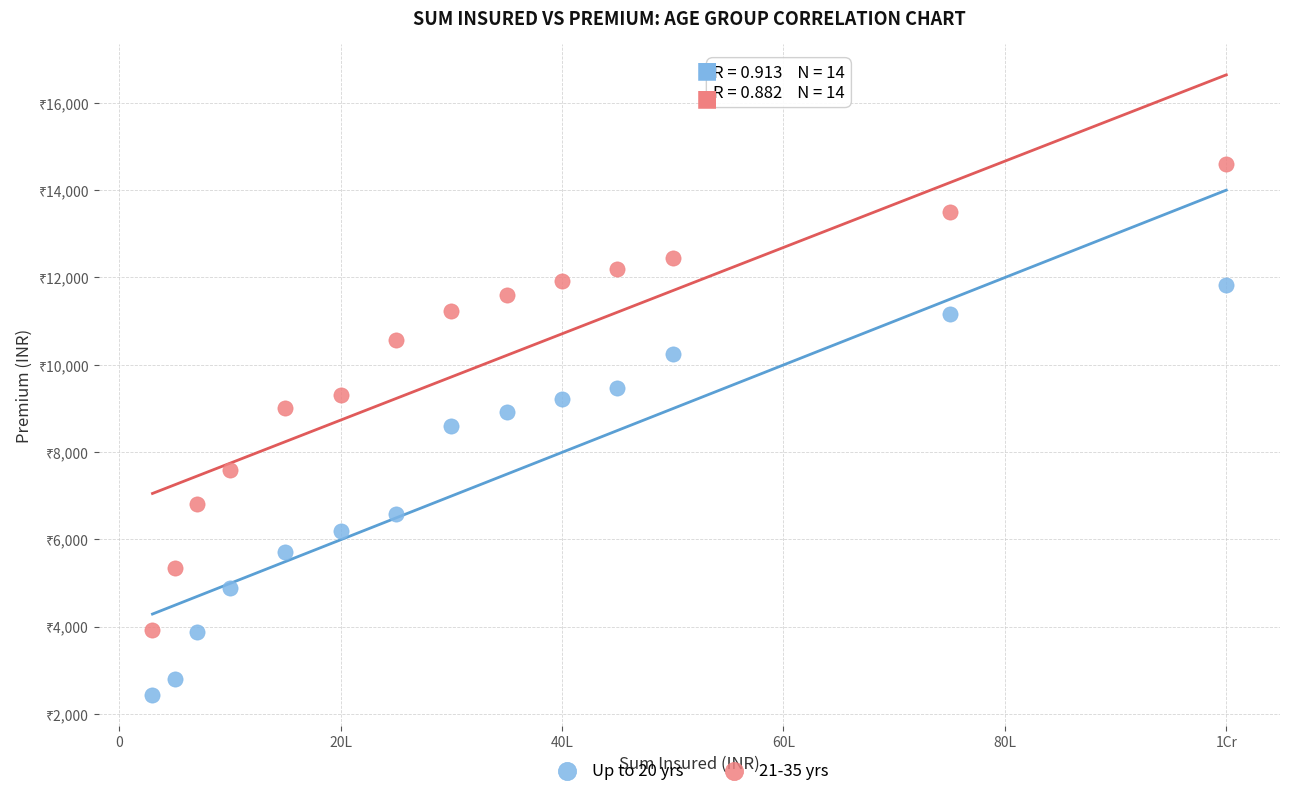

Which series contains the highest Y value?

21-35 yrs